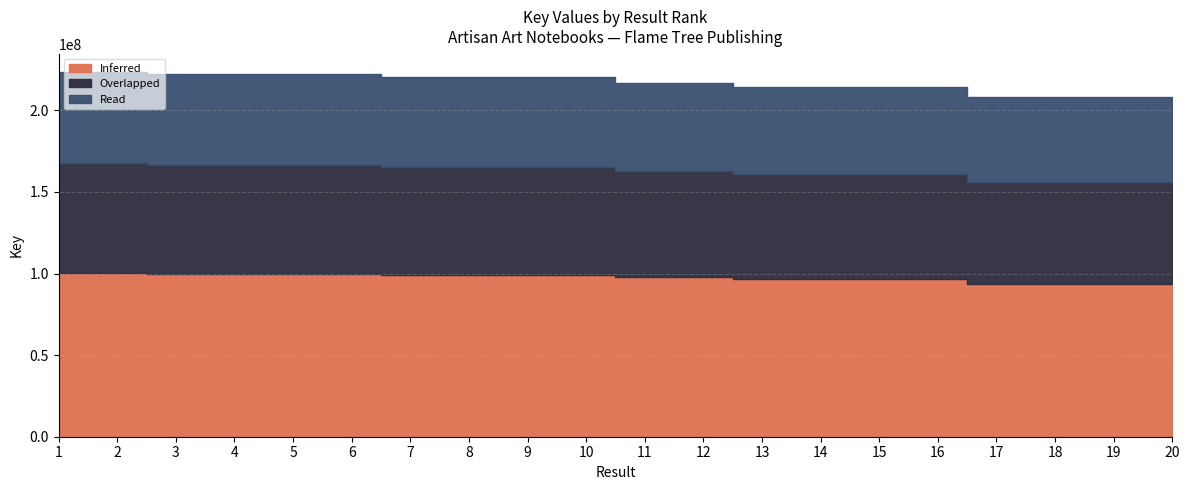

List the labels in order of value, largest first.

1, 2, 3, 6, 5, 4, 9, 8, 7, 10, 11, 12, 14, 15, 16, 13, 17, 20, 19, 18